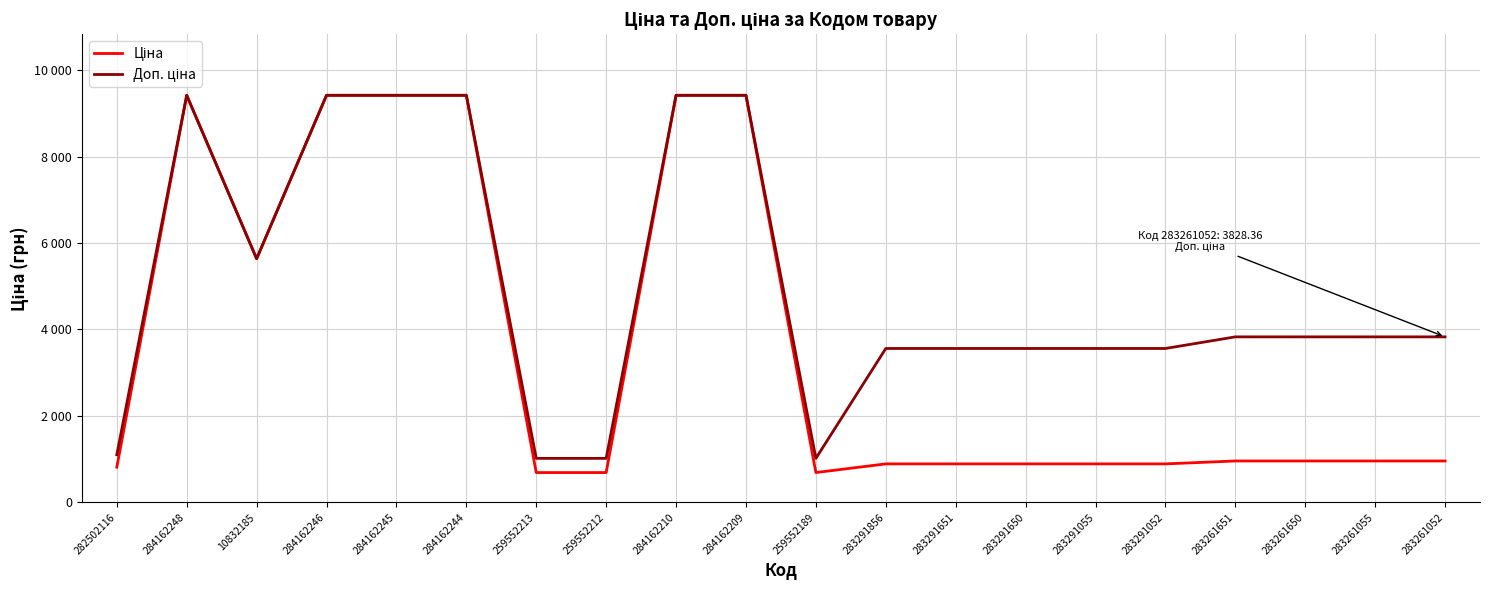

What is the sum of the Ціна values at 10832185 and 283261055?

6593.1